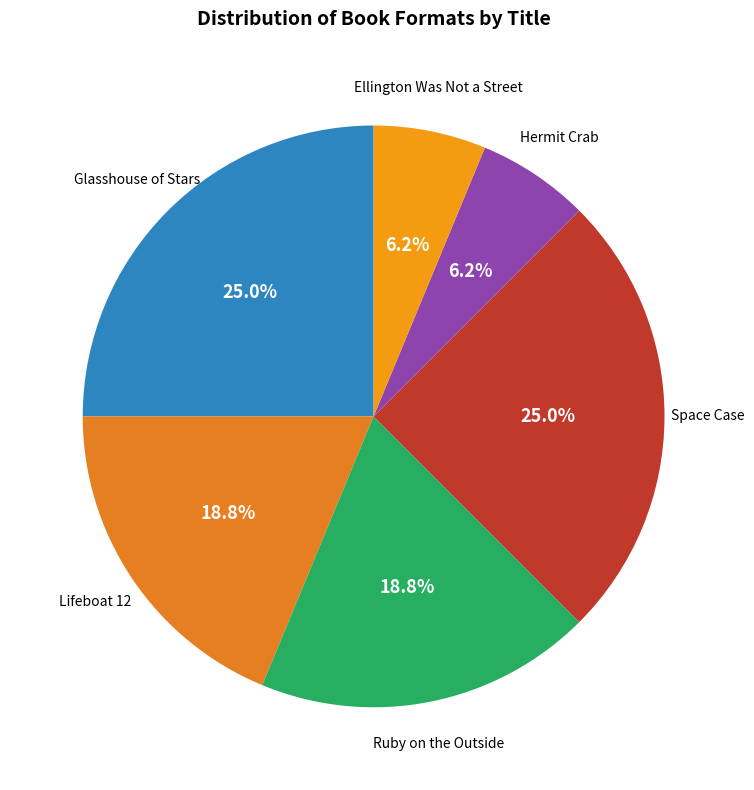

To the nearest percent, what percentage of the pie is Lifeboat 12?

19%